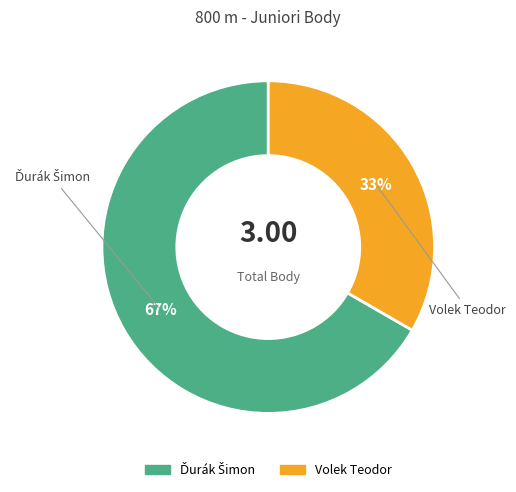

Does any single category account for the majority?

Yes